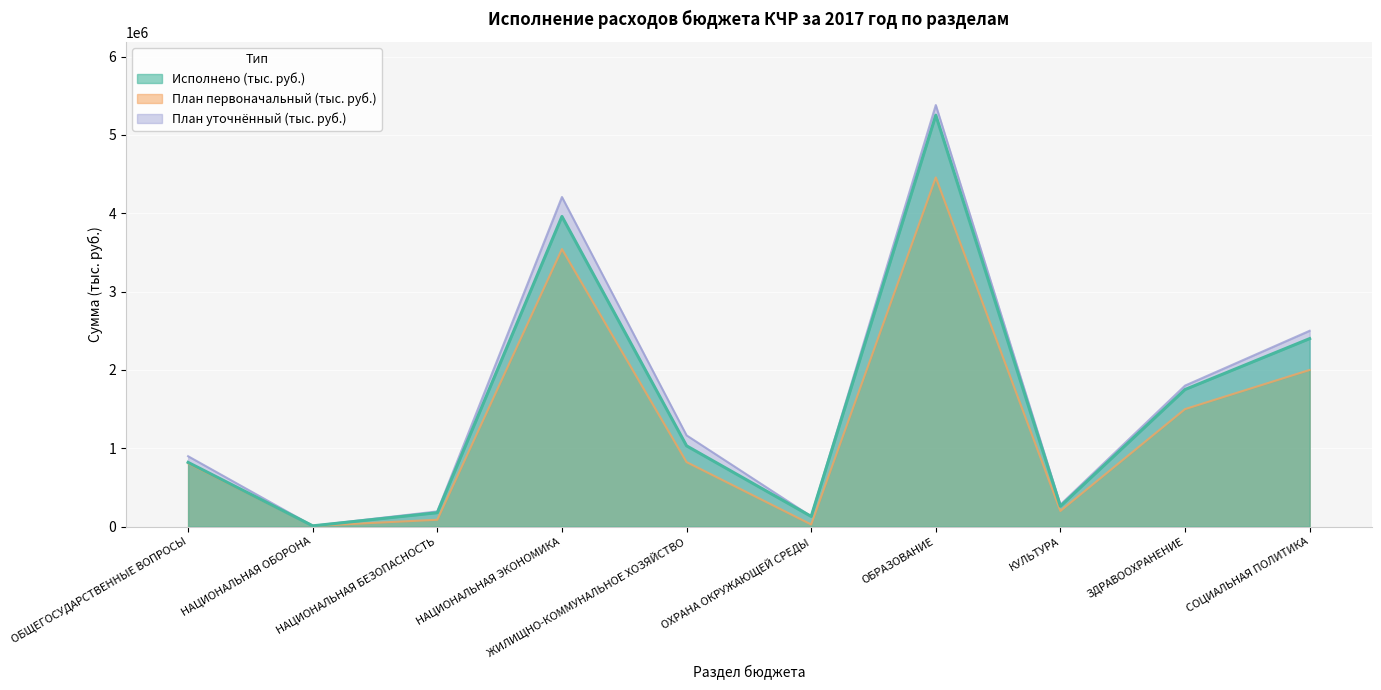

Is it true that Исполнено (тыс. руб.) equals 5252998.4 at ОБРАЗОВАНИЕ?

True